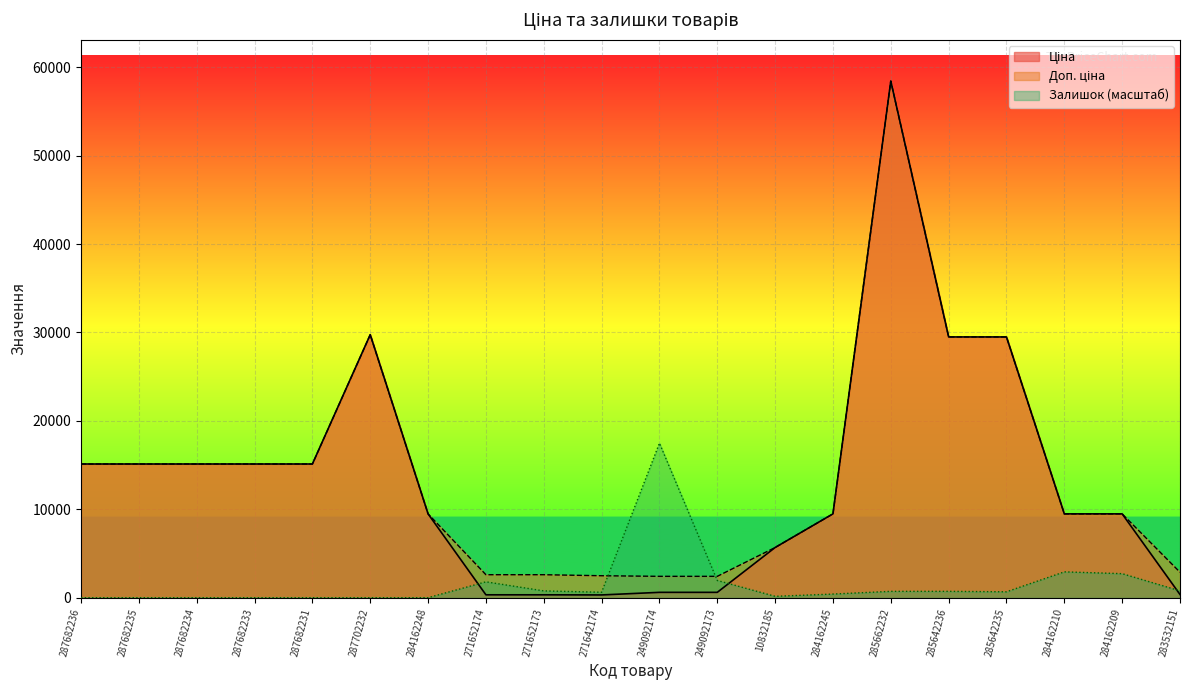

What is the sum of all Доп. ціна values?

281738.4